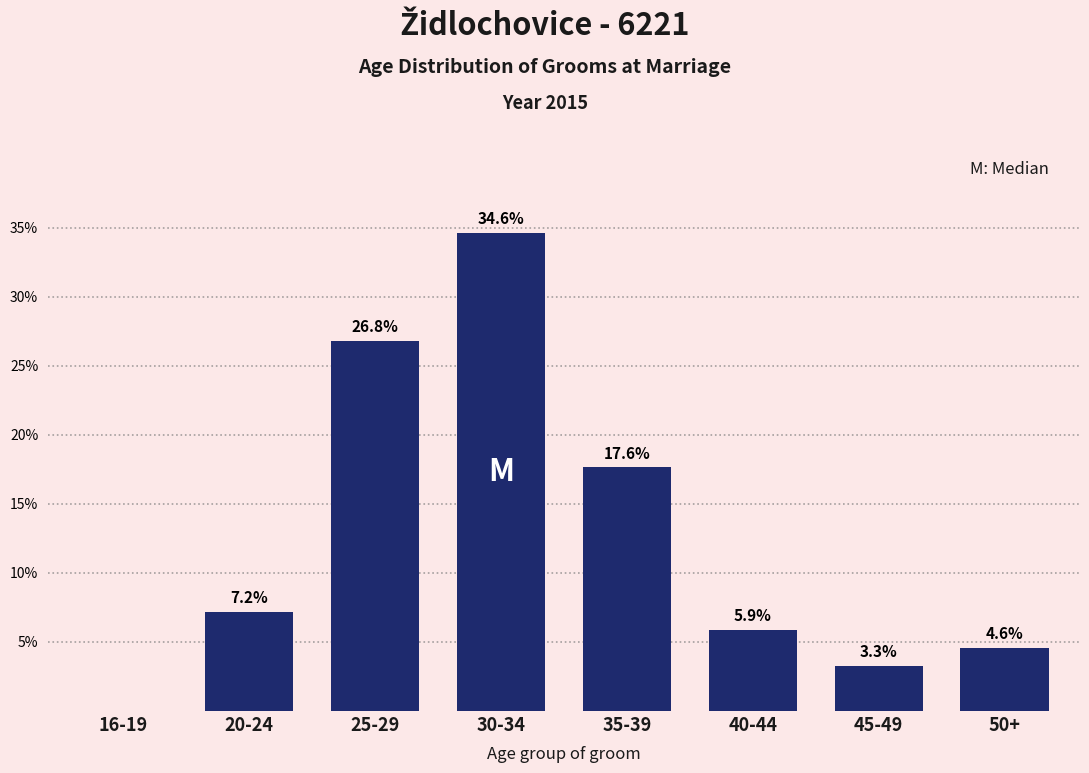

Reading left to right, list all the values displayed in this chart.

16-19=0.0	20-24=7.2	25-29=26.8	30-34=34.6	35-39=17.6	40-44=5.9	45-49=3.3	50+=4.6